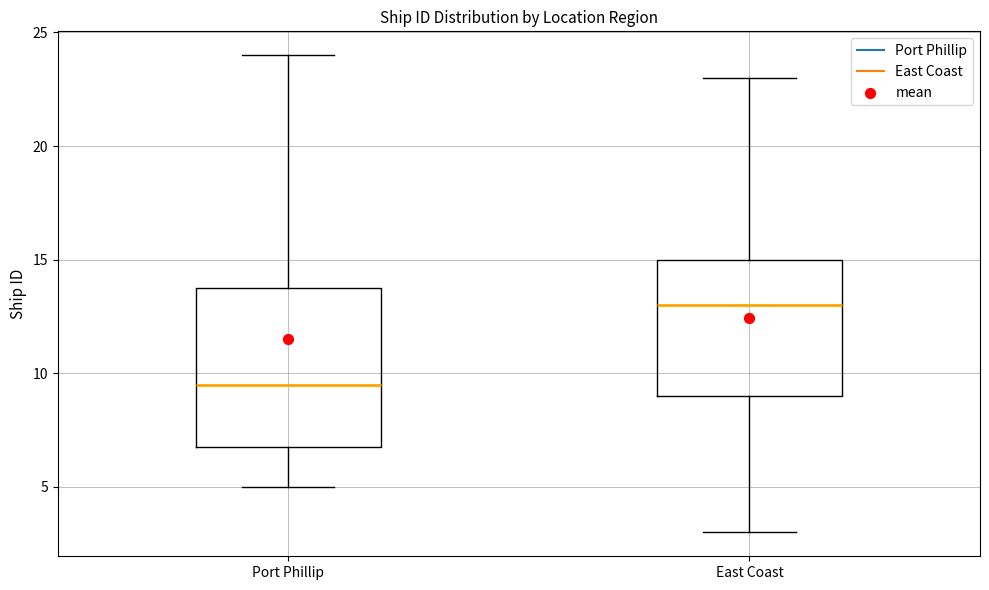

Where does the lower whisker of the box for East Coast end on the y-axis? The values are not printed on the chart, so give them approximately, as read against the axis.

3.0